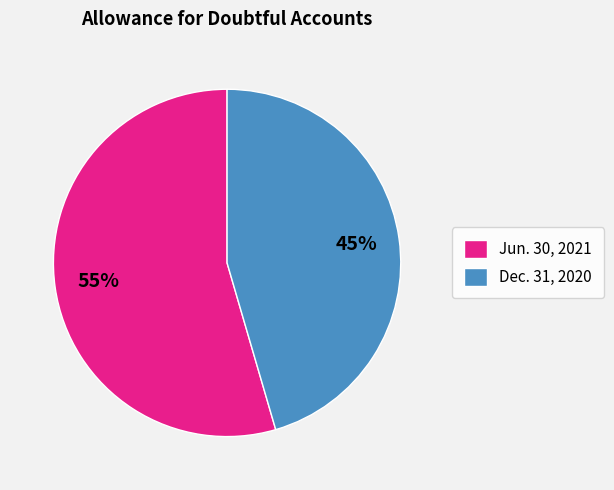

Which has a higher value, Dec. 31, 2020 or Jun. 30, 2021?

Jun. 30, 2021